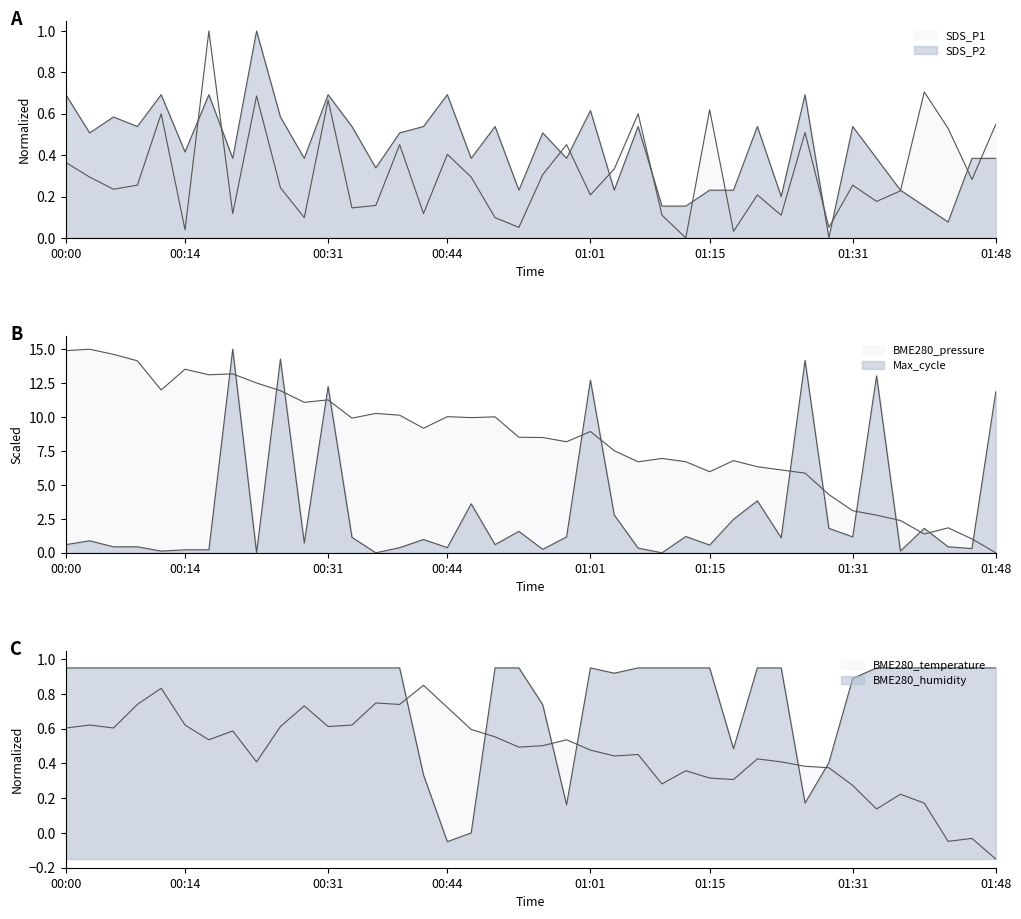

In BME280_temperature, how many points are lower than both neighbors (excluding endpoints)?

11